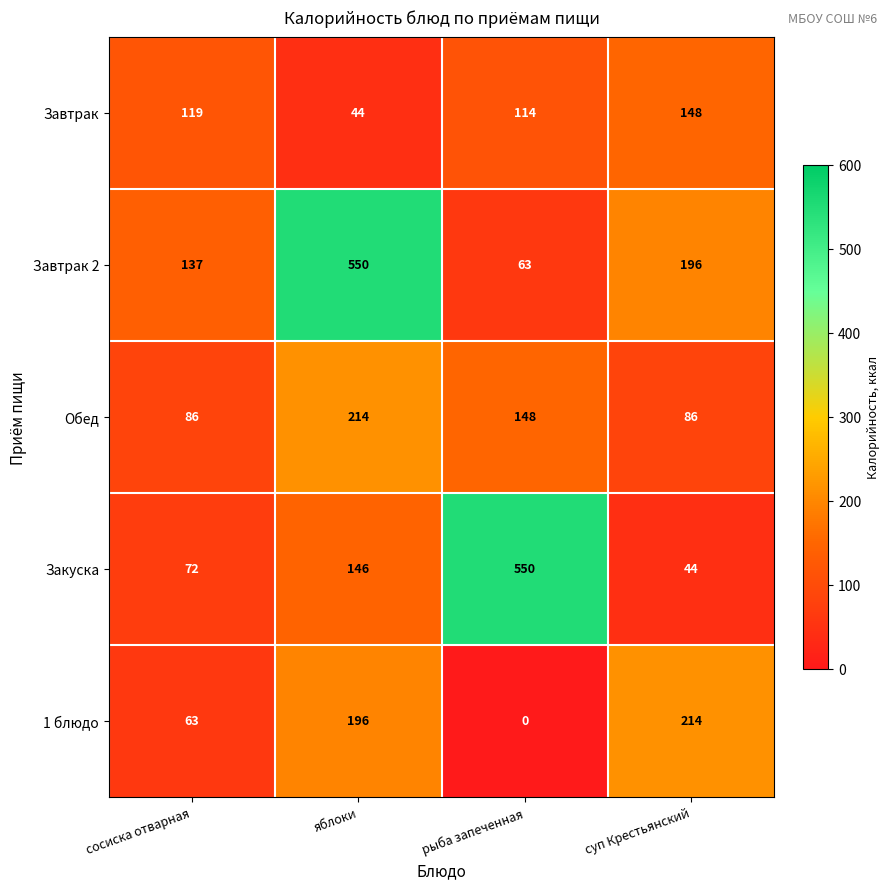

Which series has the largest total across all categories?

Завтрак 2